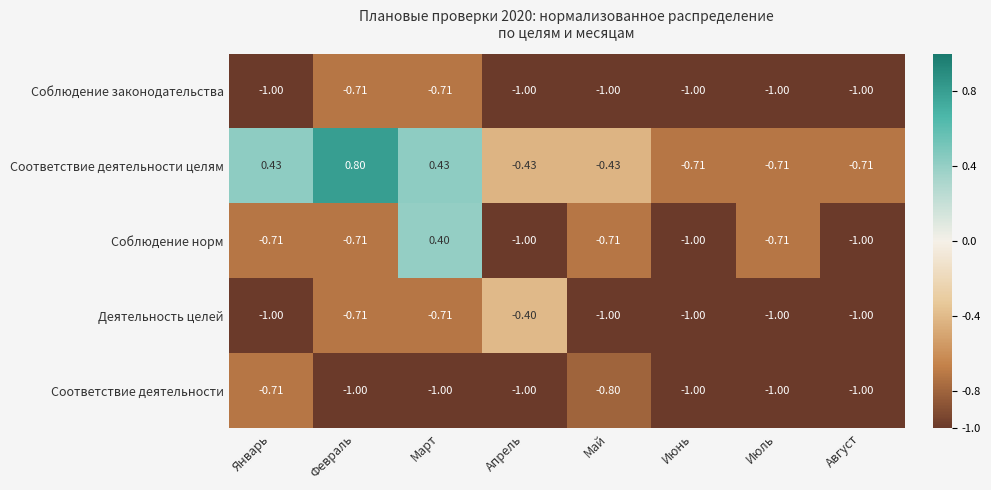

Which series changed the most between Февраль and Июнь?

Соответствие деятельности целям